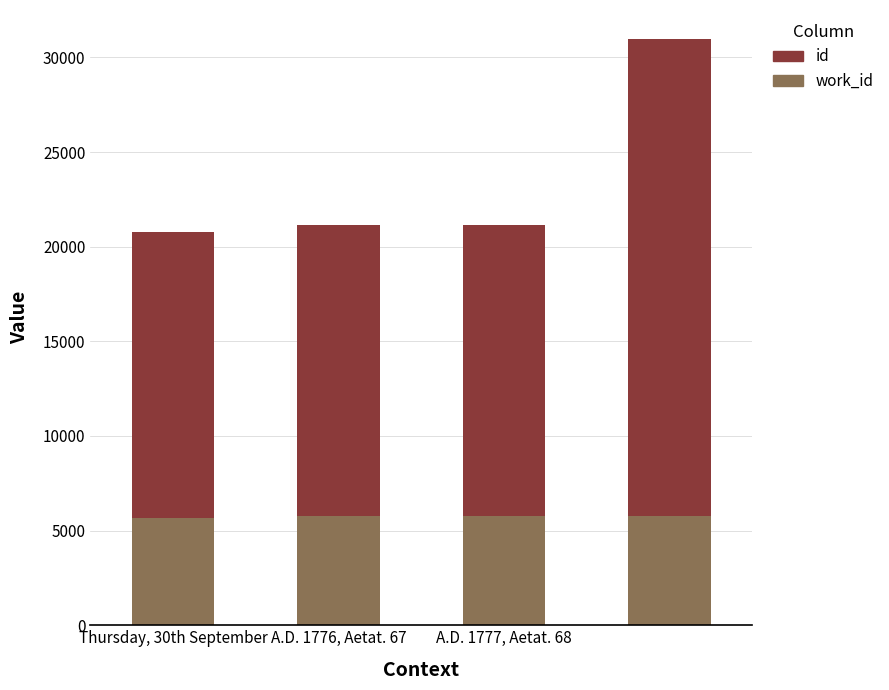

Are the bars horizontal?

No